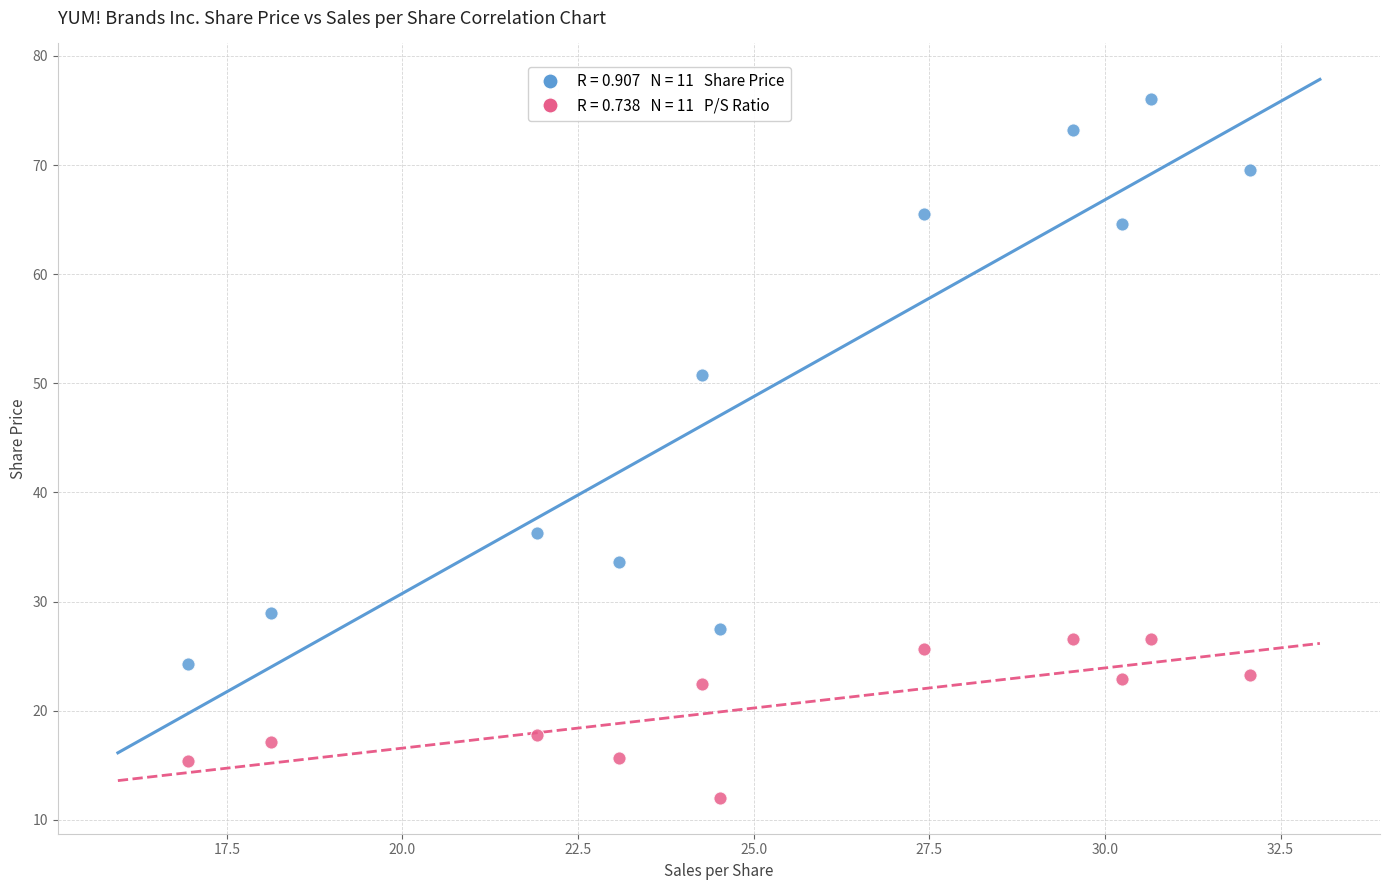

Across all series, what Y value is closest to 44?

50.7